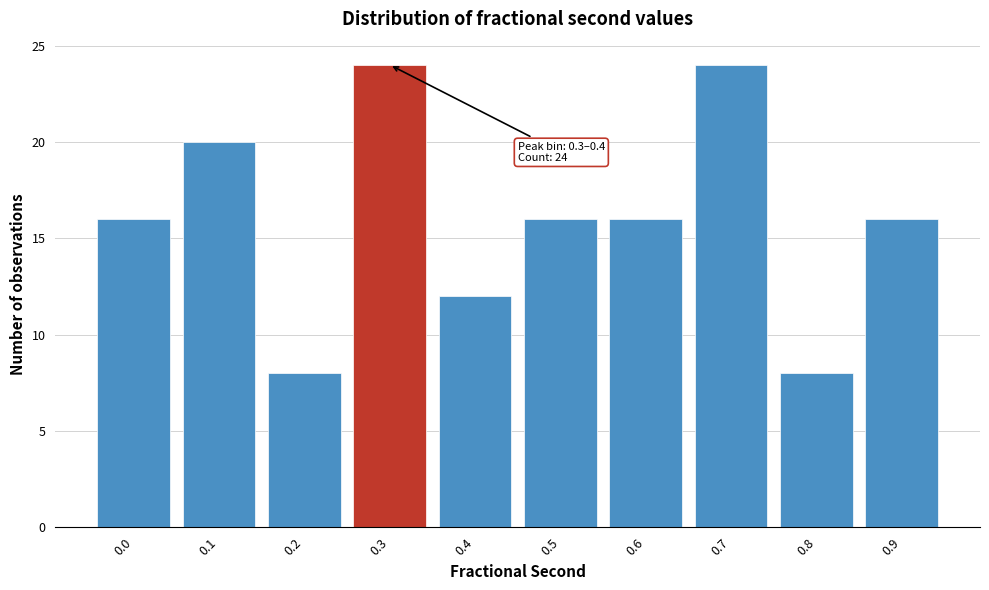

Reading left to right, extract all data points from this chart.

0.0=16	0.1=20	0.2=8	0.3=24	0.4=12	0.5=16	0.6=16	0.7=24	0.8=8	0.9=16